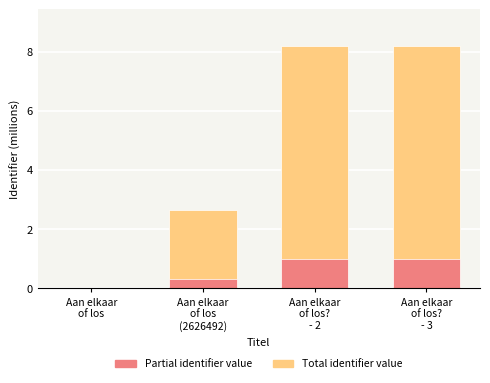

Read the Total identifier value value at Aan elkaar
of los?
- 3.

8.2